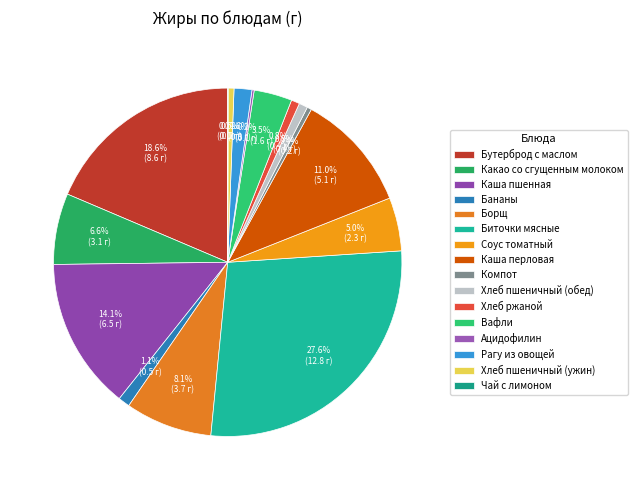

How many segments does this pie chart have?

16